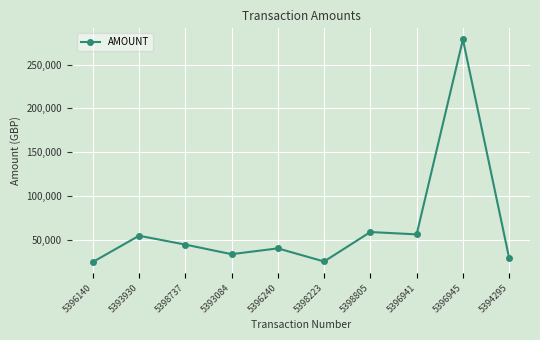

The value at 5398223 is 41096.8. True or false?

False